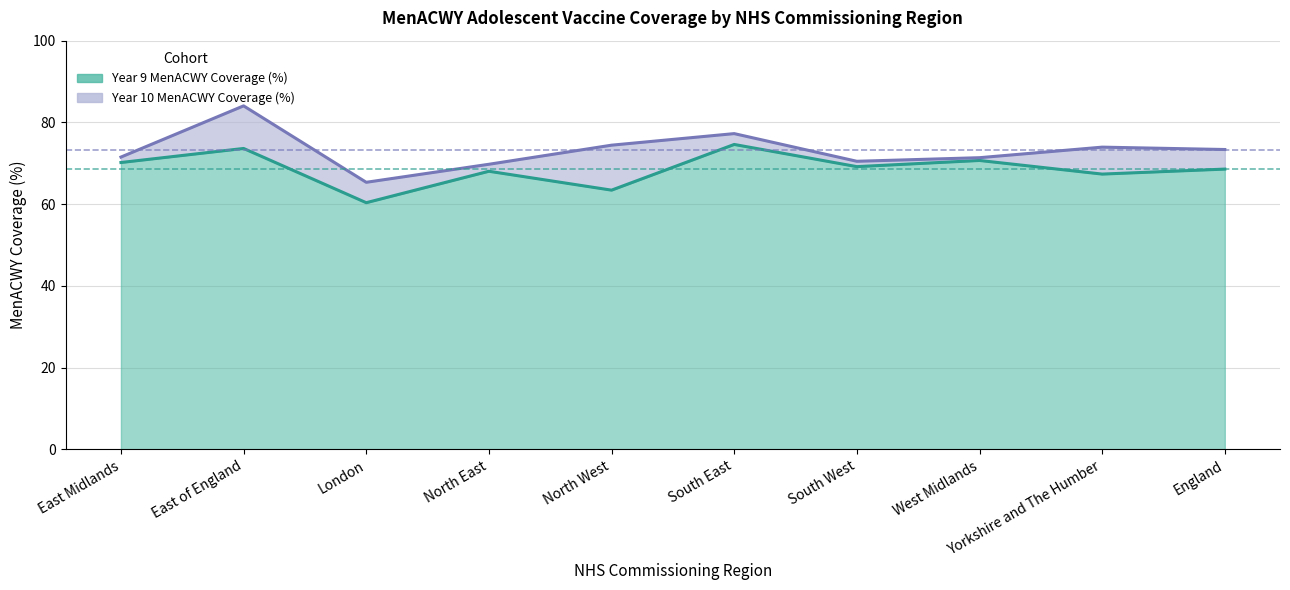

List the series in order of their overall mean, highest first.

Year 10 MenACWY Coverage (%), Year 9 MenACWY Coverage (%)